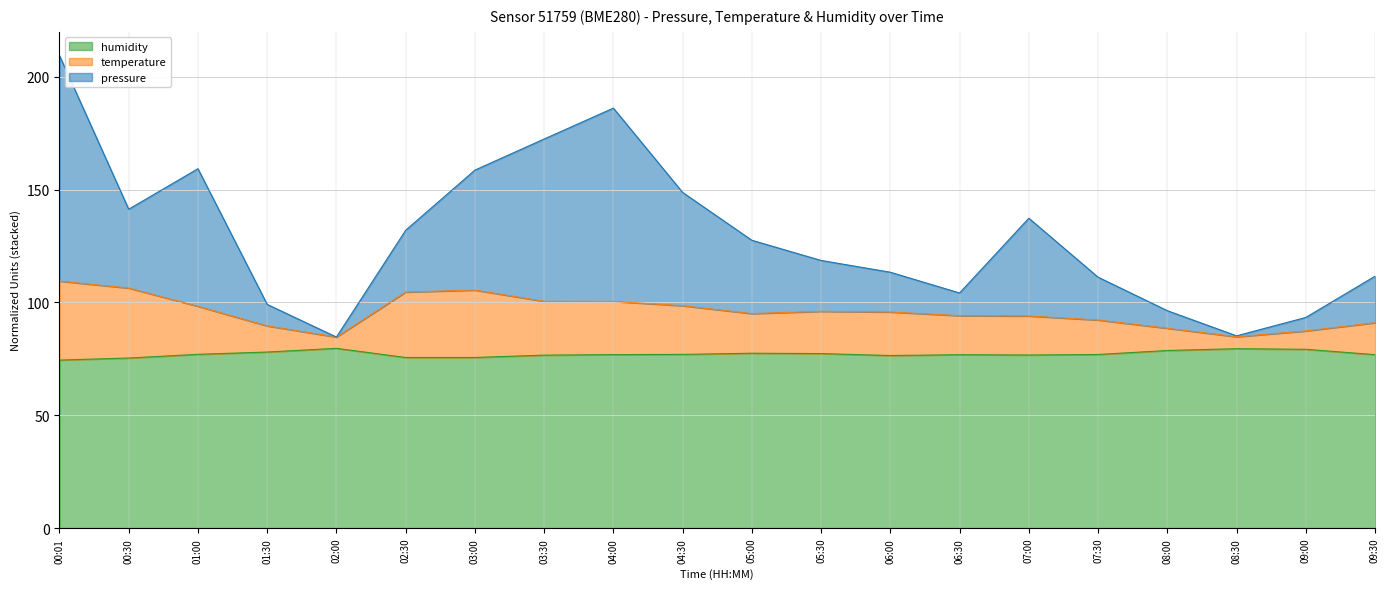

What is the total value across all series at 05:00?

127.5